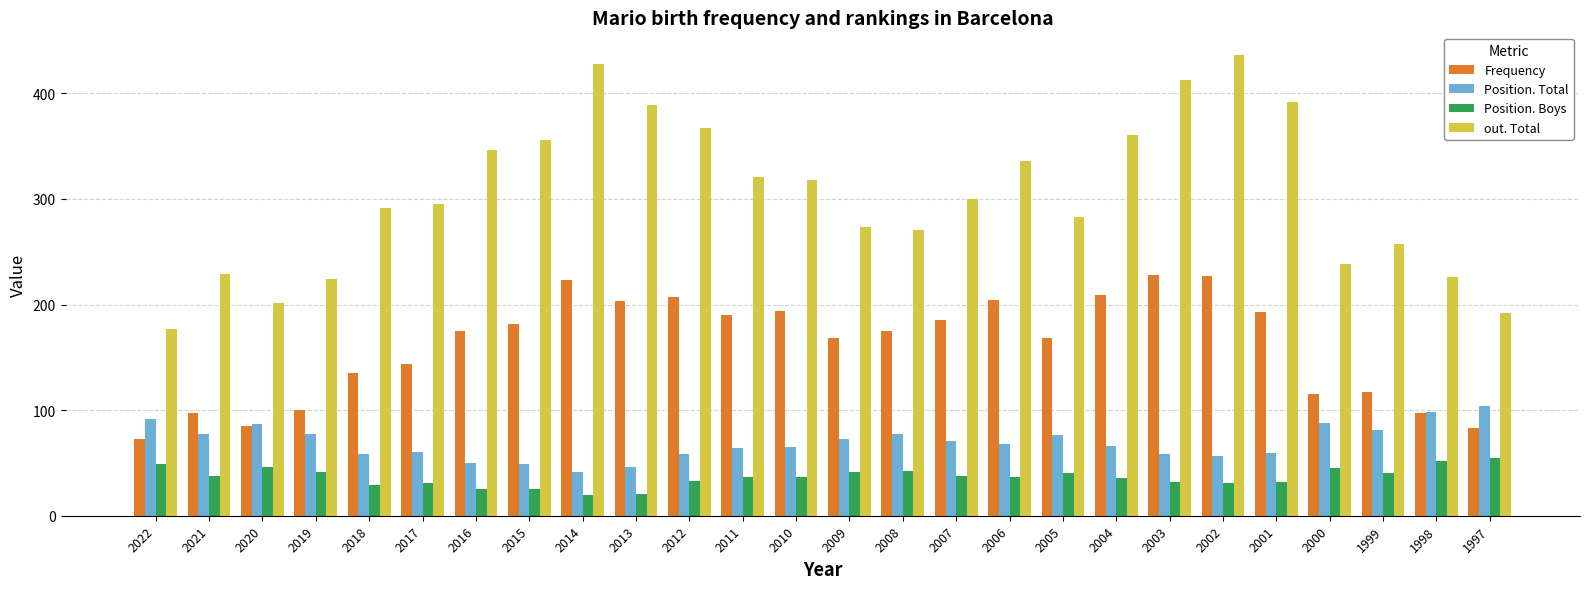

List the series in order of their peak value, highest first.

out. Total, Frequency, Position. Total, Position. Boys